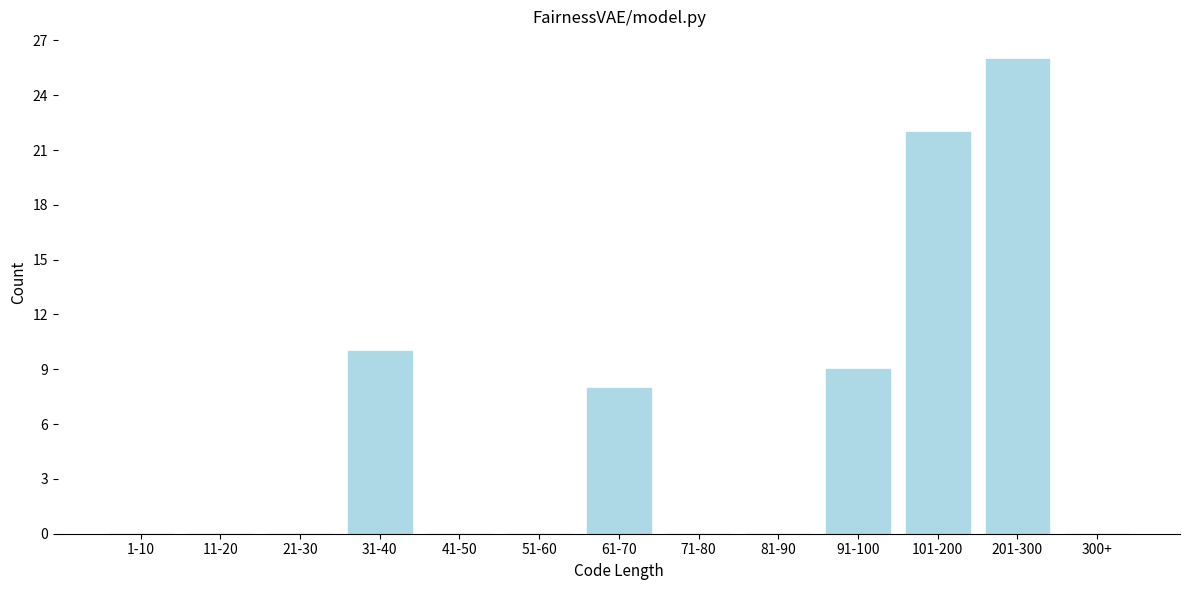

Reading left to right, extract all data points from this chart.

1-10=0	11-20=0	21-30=0	31-40=10	41-50=0	51-60=0	61-70=8	71-80=0	81-90=0	91-100=9	101-200=22	201-300=26	300+=0